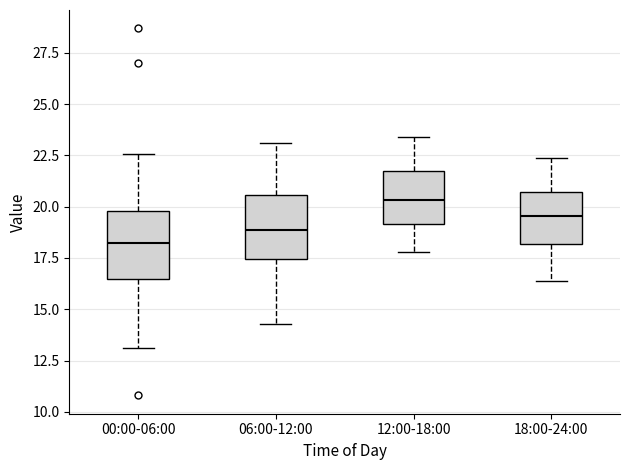

Which box has the lowest median line?

00:00-06:00